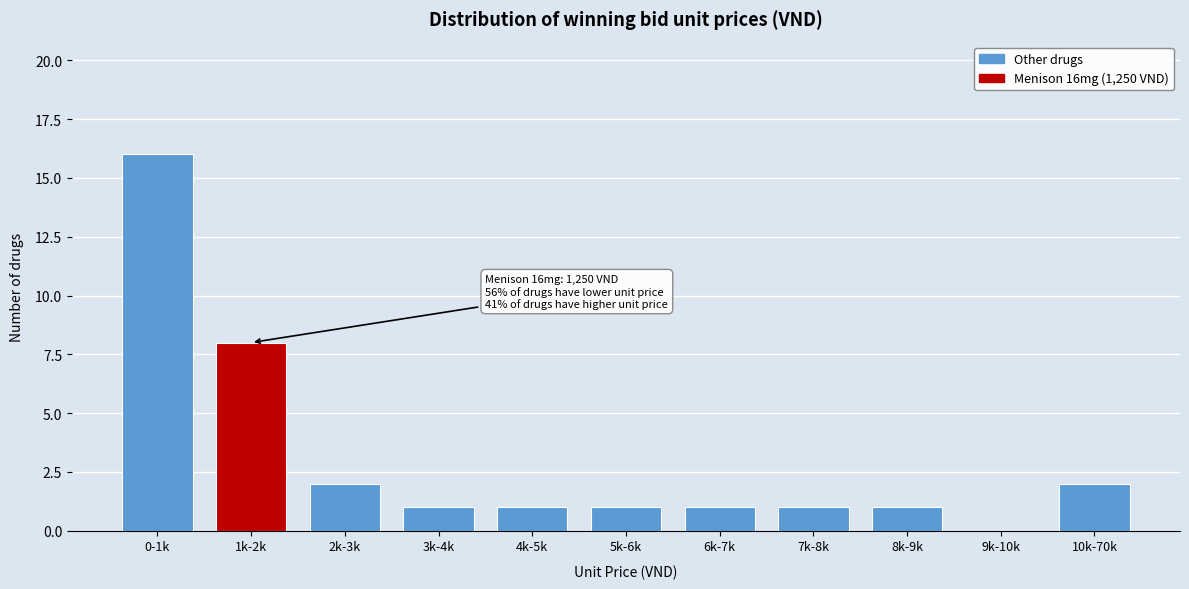

Reading left to right, list all the values displayed in this chart.

0-1k=16	1k-2k=8	2k-3k=2	3k-4k=1	4k-5k=1	5k-6k=1	6k-7k=1	7k-8k=1	8k-9k=1	9k-10k=0	10k-70k=2